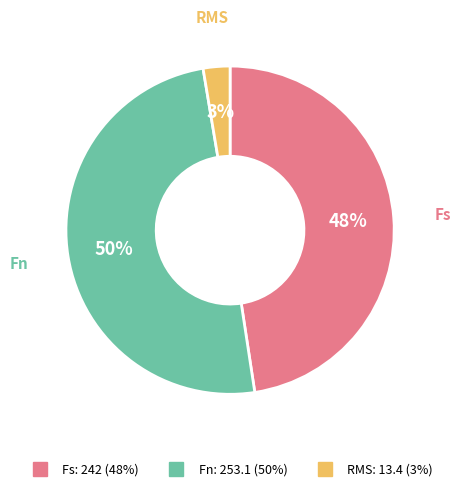

What is the largest slice in the pie chart?

Fn